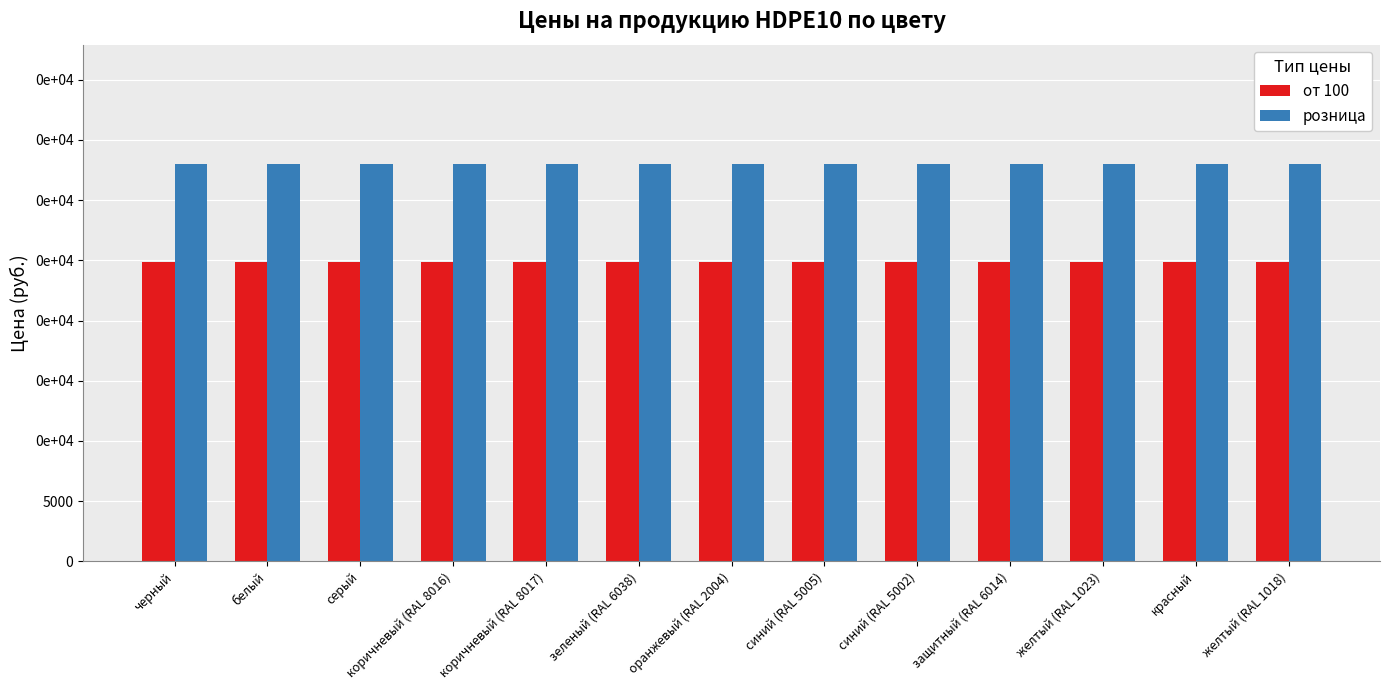

Rank the series by their maximum value, from lowest to highest.

от 100, розница